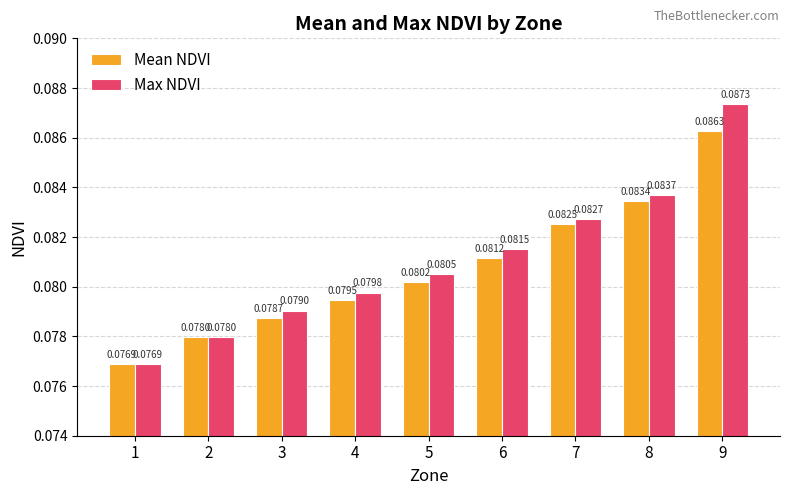

Which category has the highest value across all series?

9